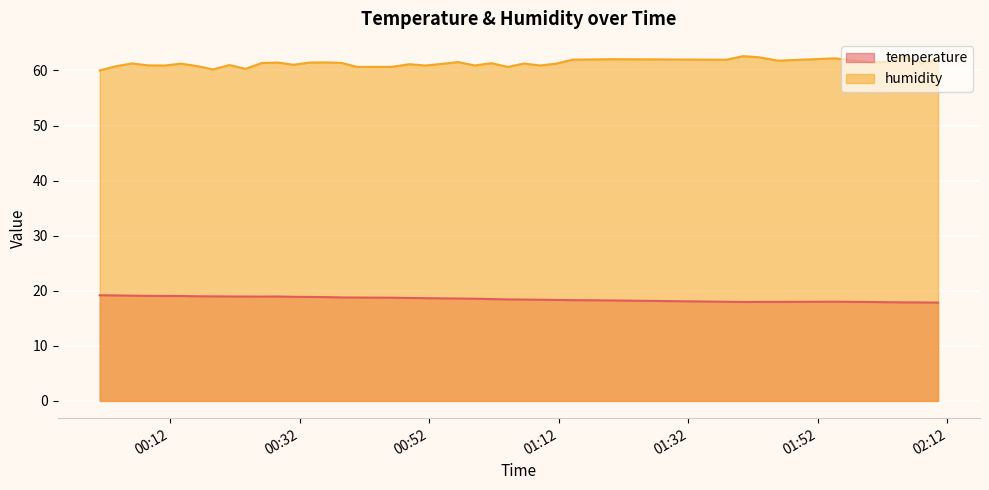

At how many categories does at least one series exceed 38?

40